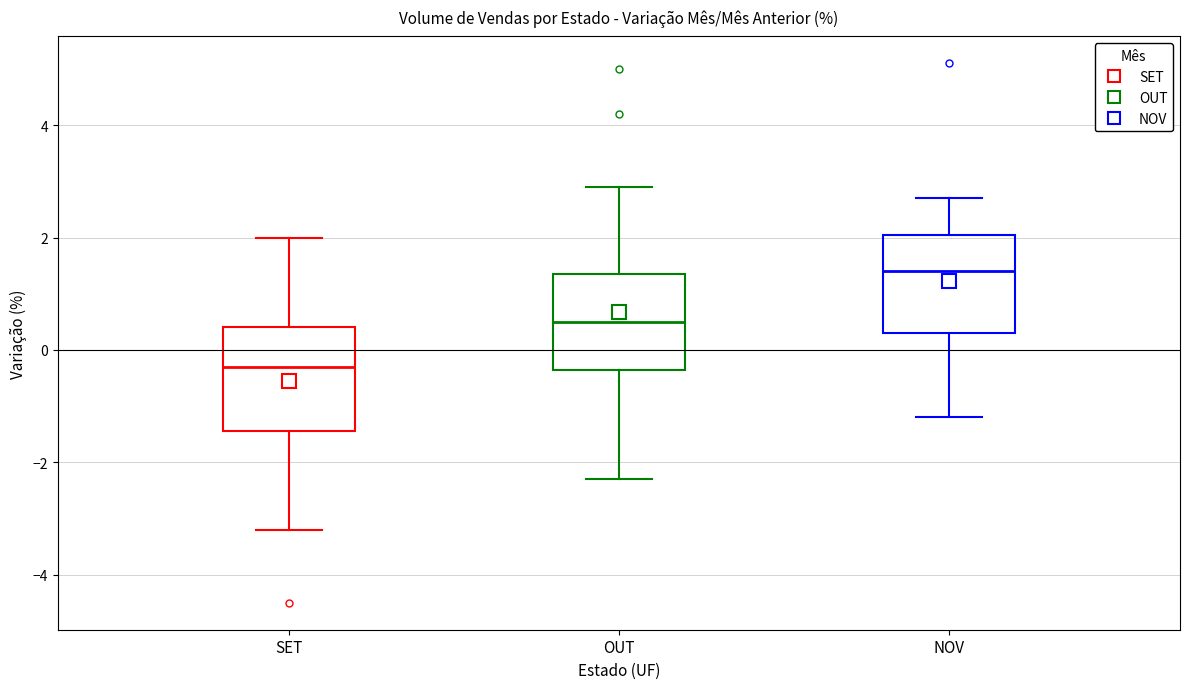

Reading left to right, read every box against the y-axis: the position of its median line, the range the box covers, and the ends of its whiskers. The values are not printed on the chart, so give them approximately, as read against the axis.

SET: median -0.2, box -1.4 to 0.4, whiskers -3.2 to 2.0
OUT: median 0.6, box -0.4 to 1.4, whiskers -2.2 to 3.0
NOV: median 1.4, box 0.4 to 2.0, whiskers -1.2 to 2.8